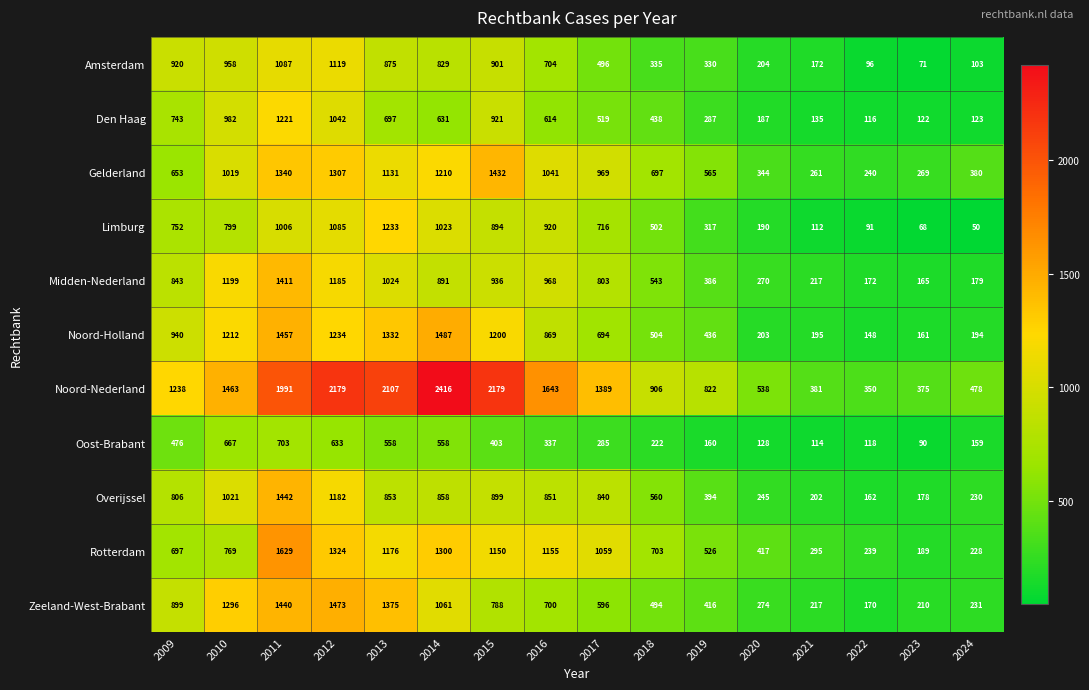

At which category is the sum across all series the highest?

2011